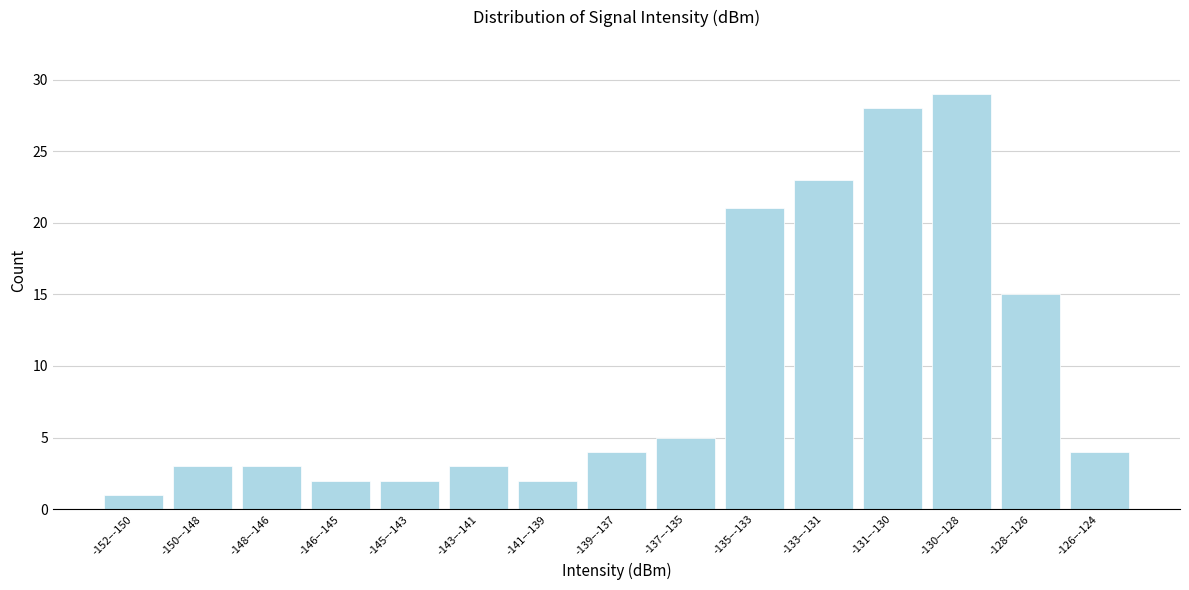

Reading left to right, list all the values displayed in this chart.

-152–-150=1	-150–-148=3	-148–-146=3	-146–-145=2	-145–-143=2	-143–-141=3	-141–-139=2	-139–-137=4	-137–-135=5	-135–-133=21	-133–-131=23	-131–-130=28	-130–-128=29	-128–-126=15	-126–-124=4